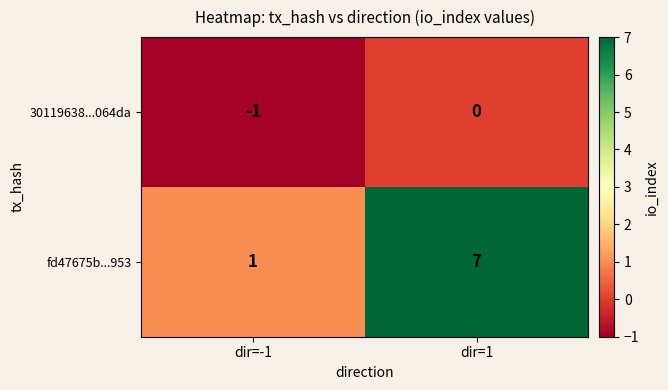

True or false: 30119638...064da has a value of -2 at dir=-1.

False